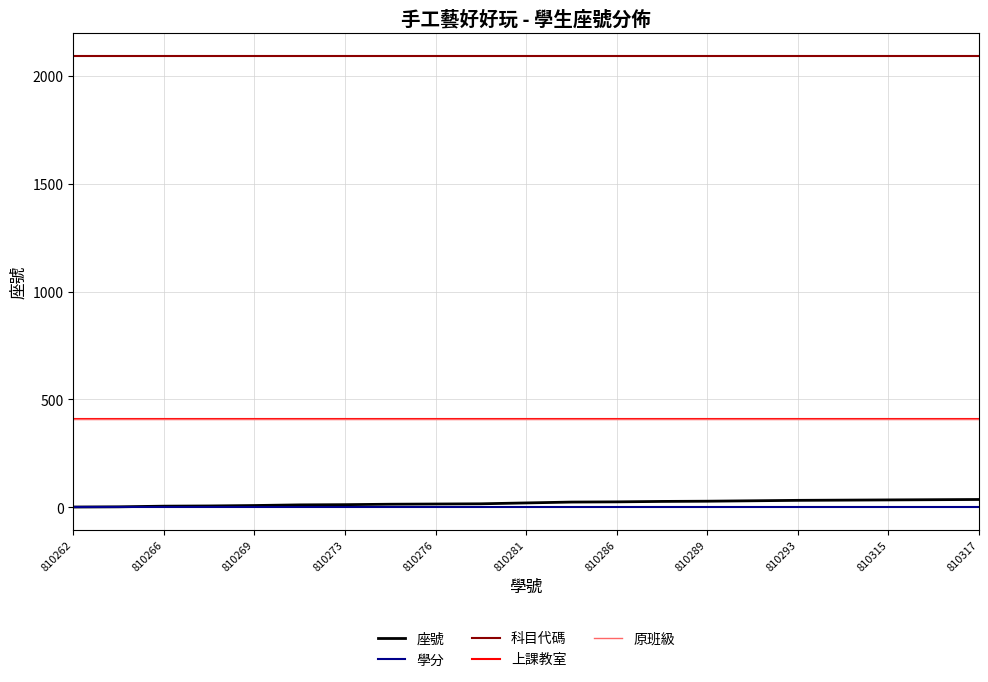

Does the chart display data point markers on the line(s)?

No